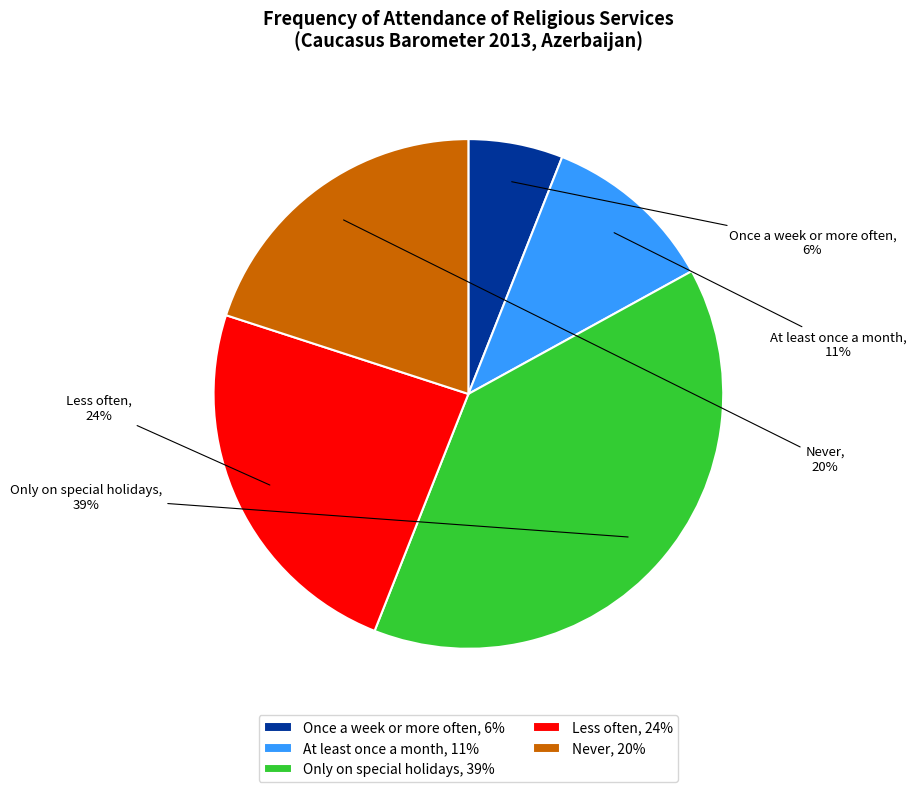

To the nearest percent, what is the average slice percentage?

20%